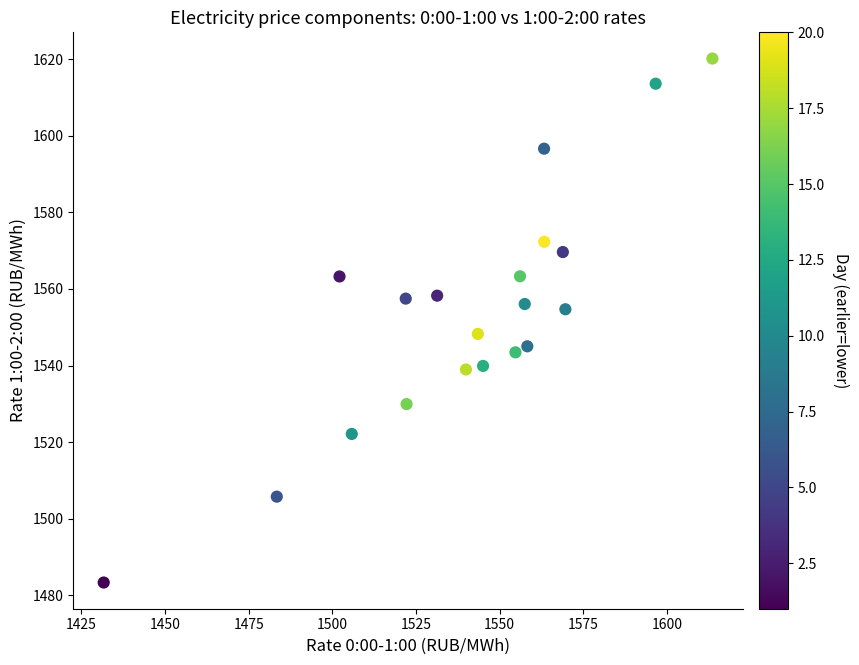

What is the range of X values (max minus min)?

181.9